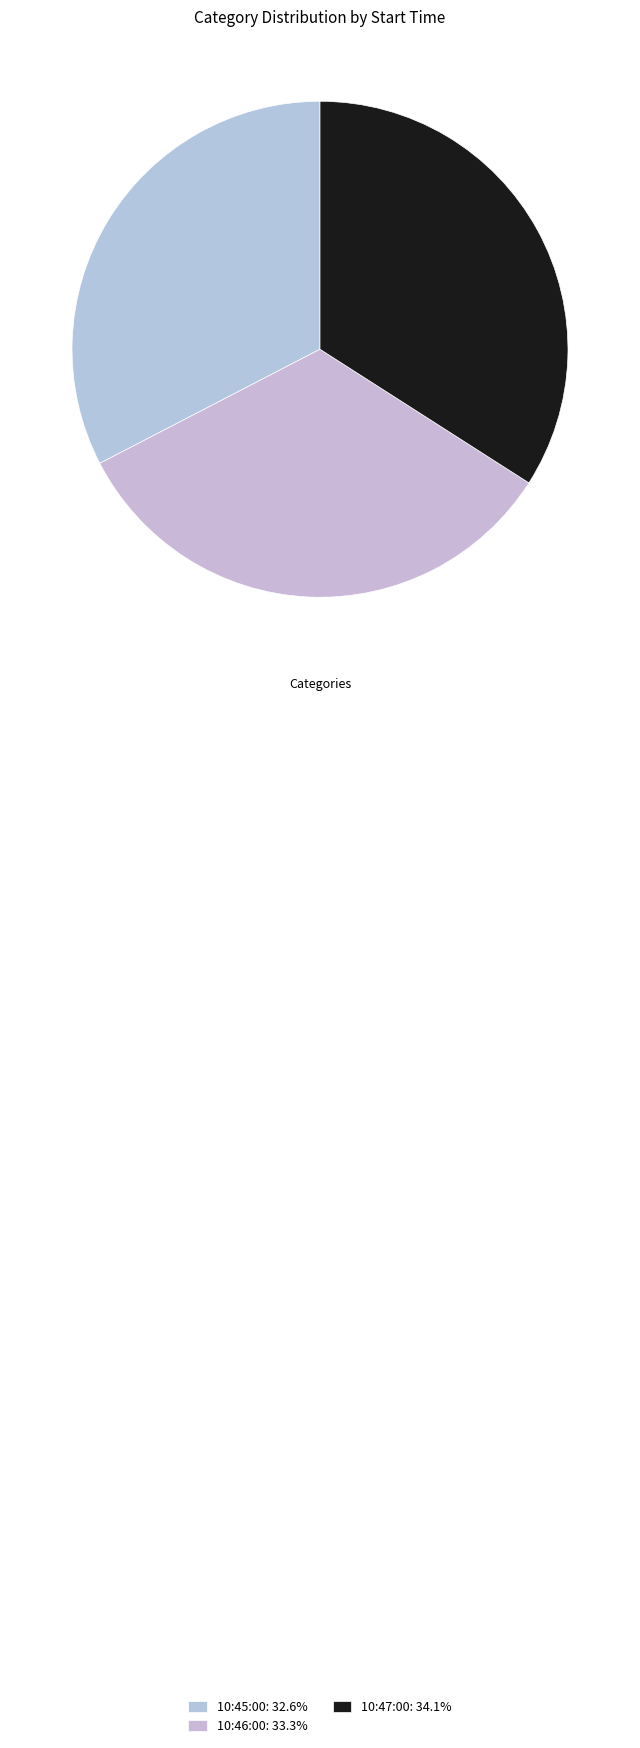

How many slices are in this pie chart?

3